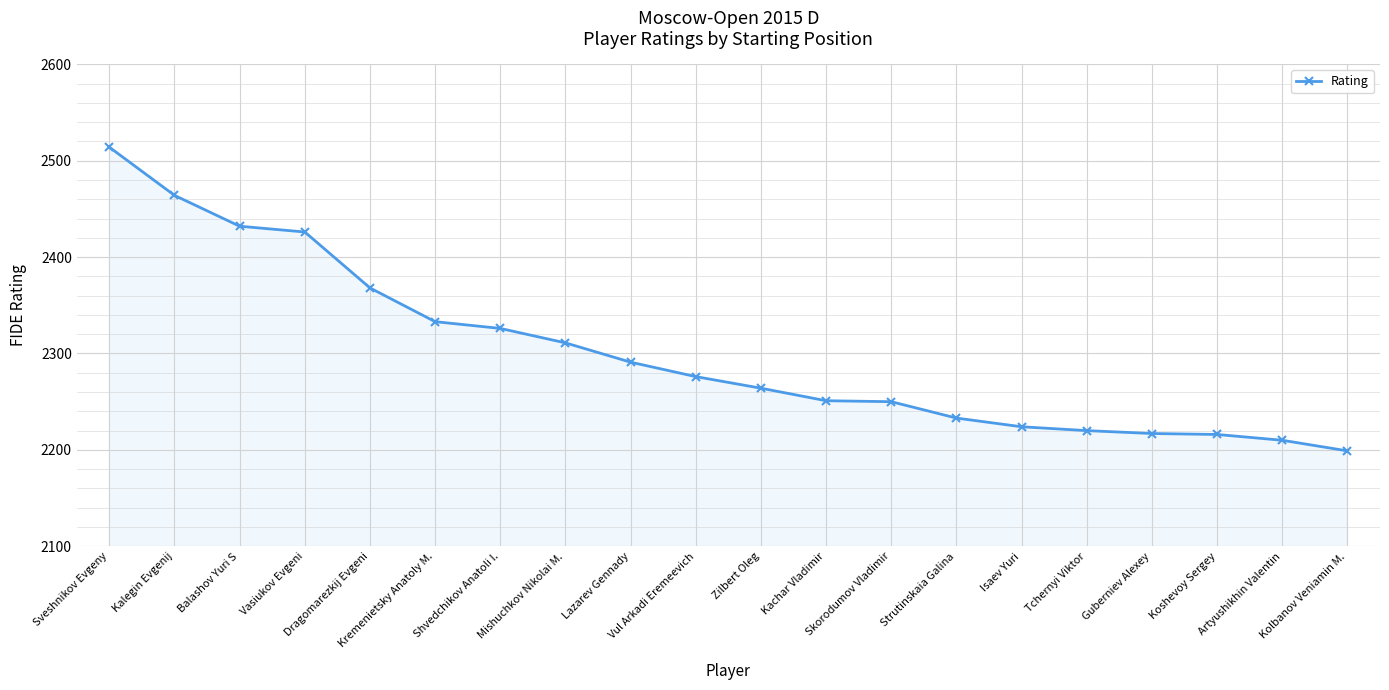

Is it true that the value at Kachar Vladimir is 3183?

False